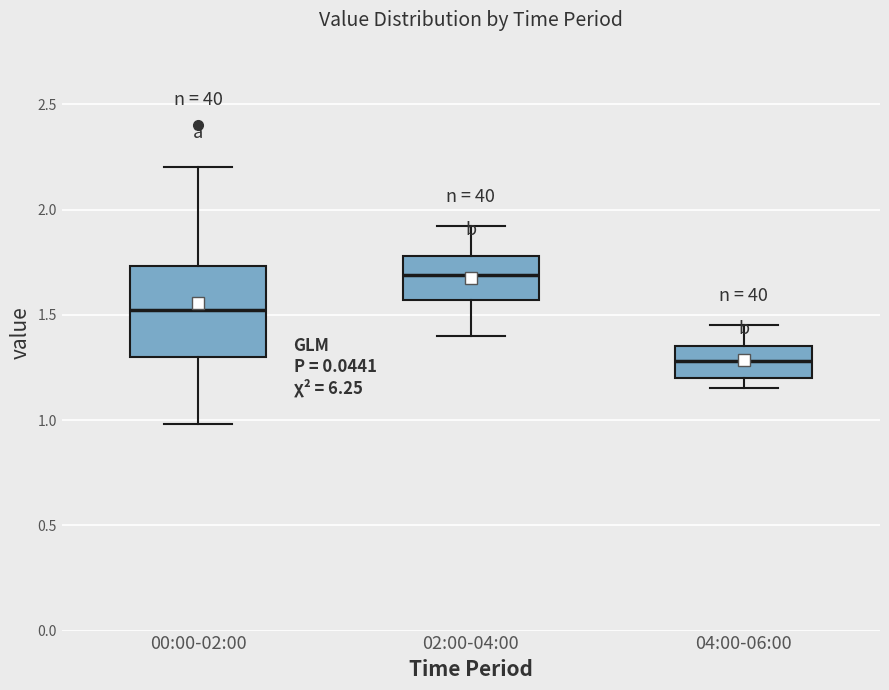

Reading left to right, transcribe this box plot: for each box, give where its median line is, the range the box spans, and where its two whiskers end, as read against the y-axis. The values are not printed on the chart, so give them approximately, as read against the axis.

00:00-02:00: median 1.55, box 1.30 to 1.75, whiskers 1.00 to 2.20
02:00-04:00: median 1.70, box 1.55 to 1.80, whiskers 1.40 to 1.90
04:00-06:00: median 1.30, box 1.20 to 1.35, whiskers 1.15 to 1.45